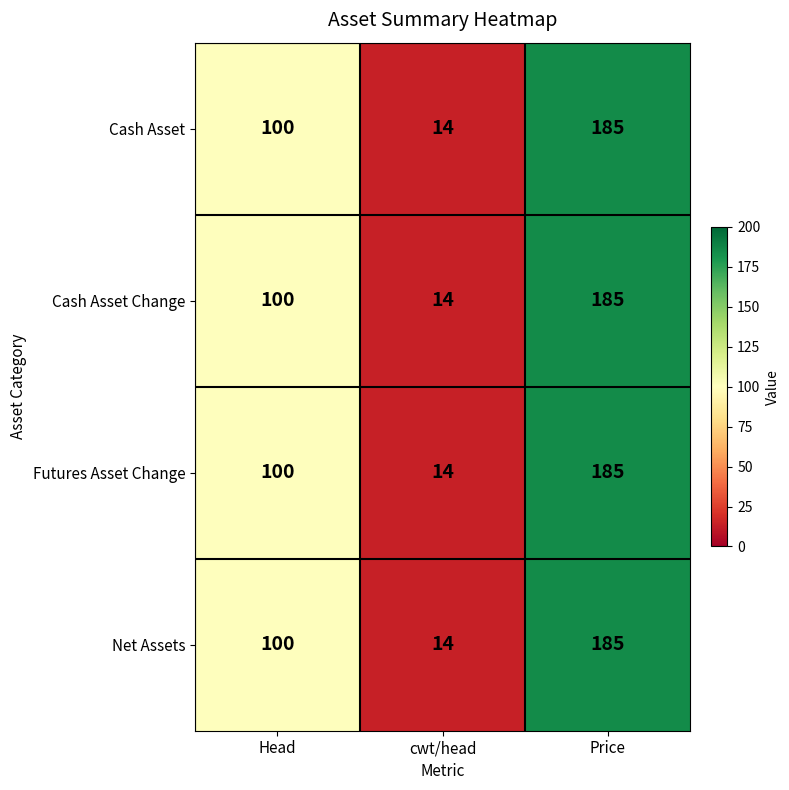

List the labels in order of Net Assets value, smallest first.

cwt/head, Head, Price